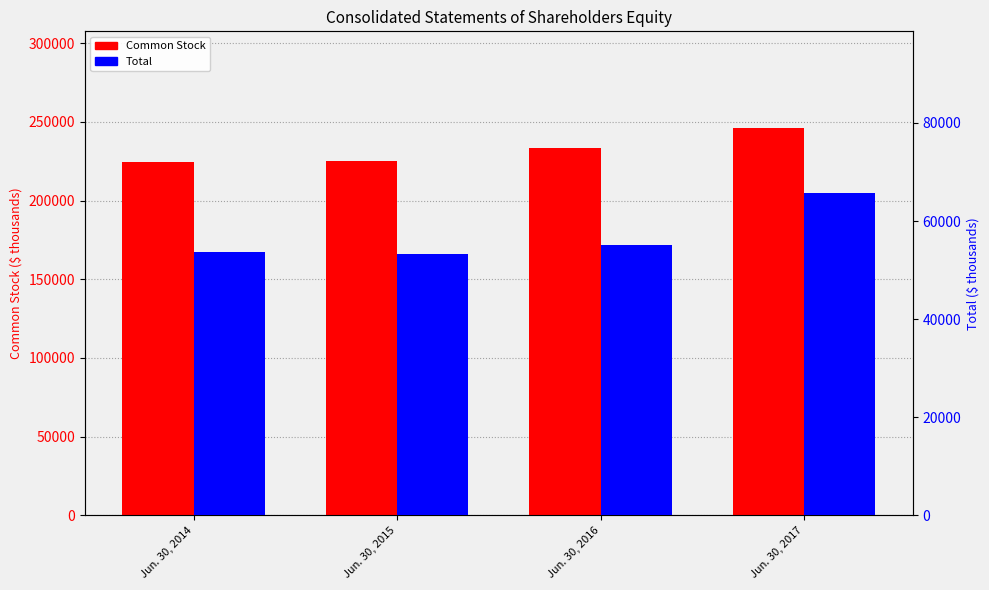

At which category is the sum across all series the highest?

Jun. 30, 2017